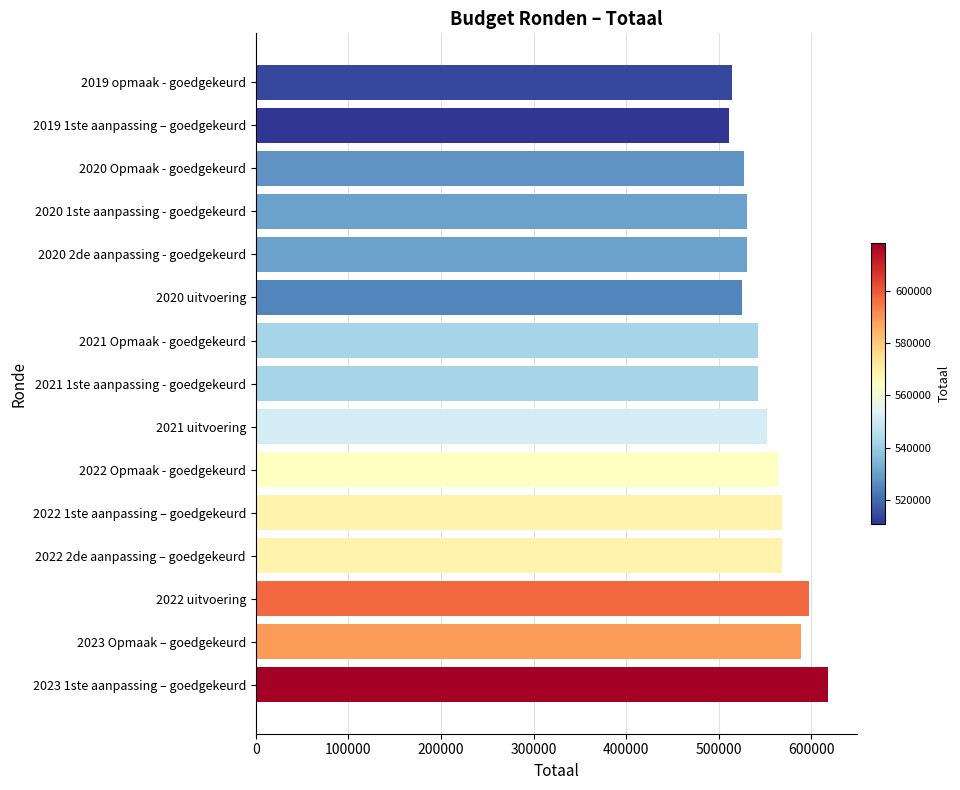

What is the average value?

552058